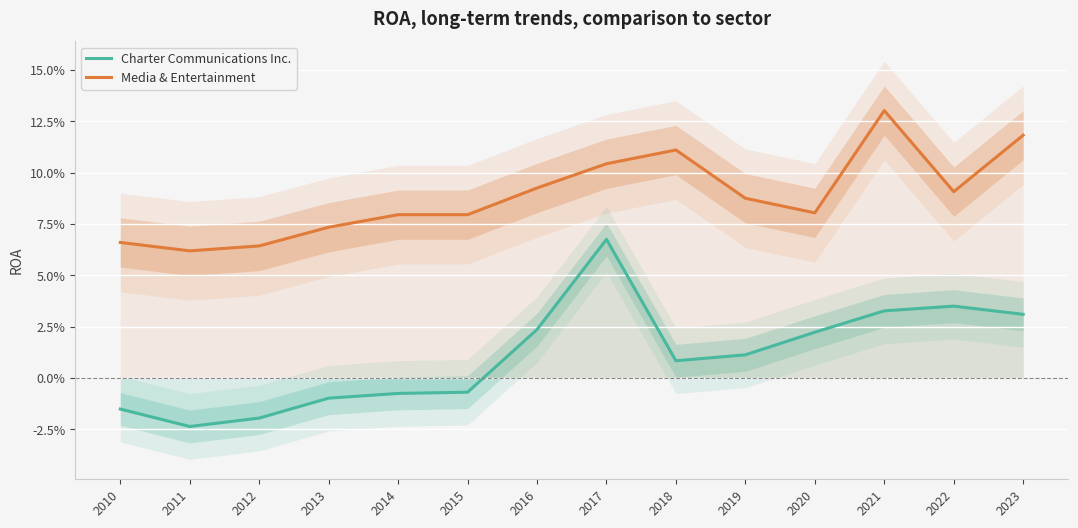

Between 2016 and 2019, which series saw the biggest shift?

Charter Communications Inc.